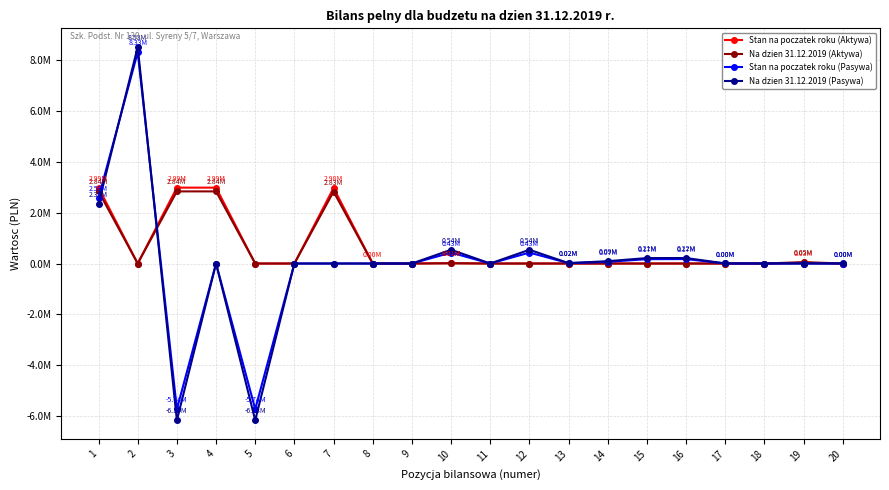

After their last crossing, which series has the higher values: Na dzien 31.12.2019 (Aktywa) or Stan na poczatek roku (Pasywa)?

Stan na poczatek roku (Pasywa)